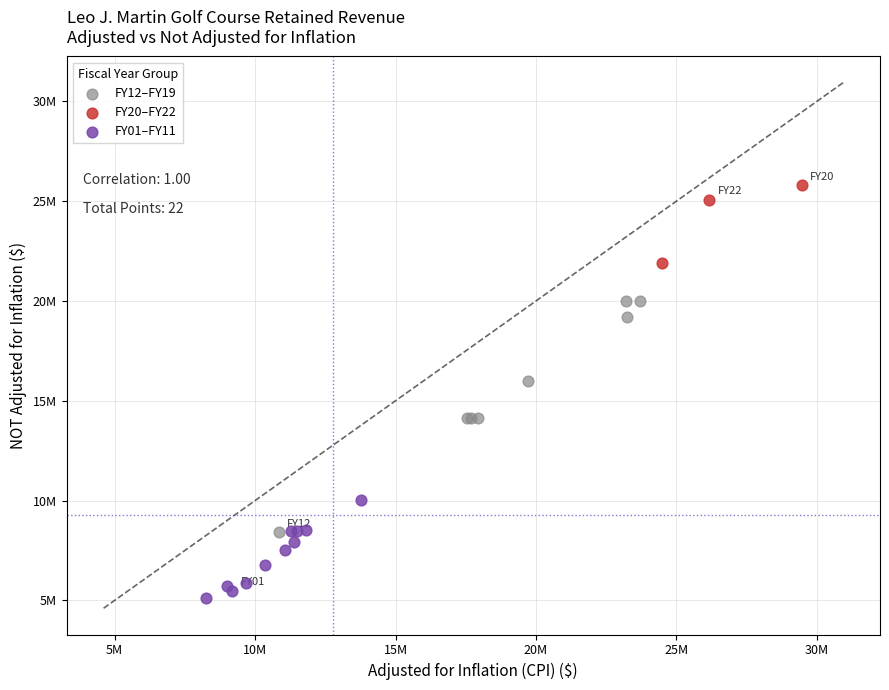

Which series has the largest Y range (max minus min)?

FY12–FY19